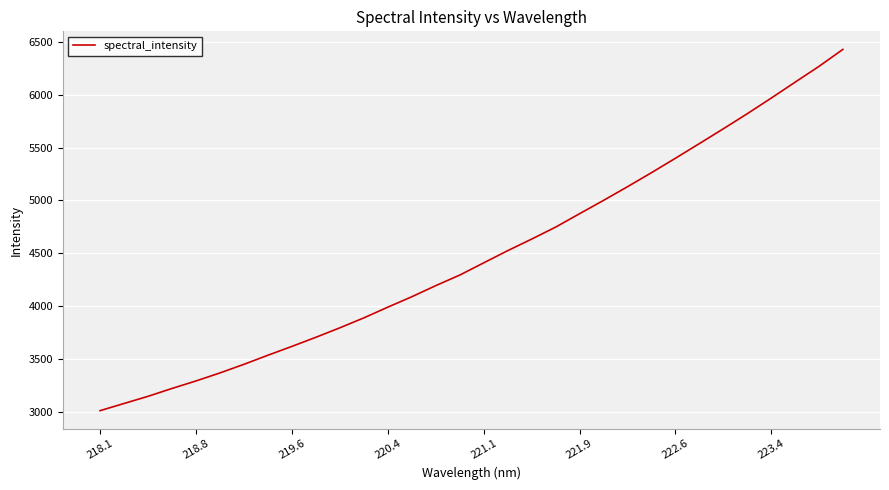

What is the smallest value displayed?

3011.4